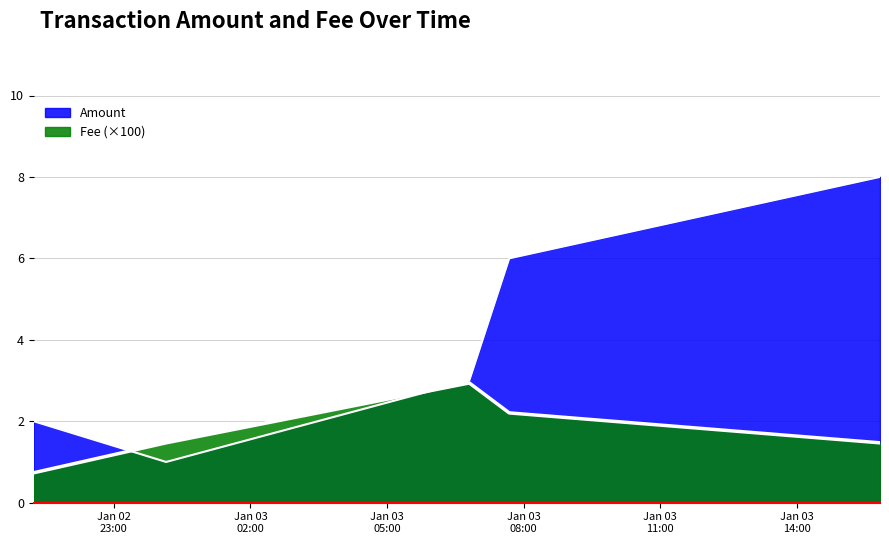

Reading right to left, extract all data points from this chart.

Amount: 8.0	6.0	3.0	1.0	2.0
Fee: 1.5	2.2	2.9	1.5	0.7